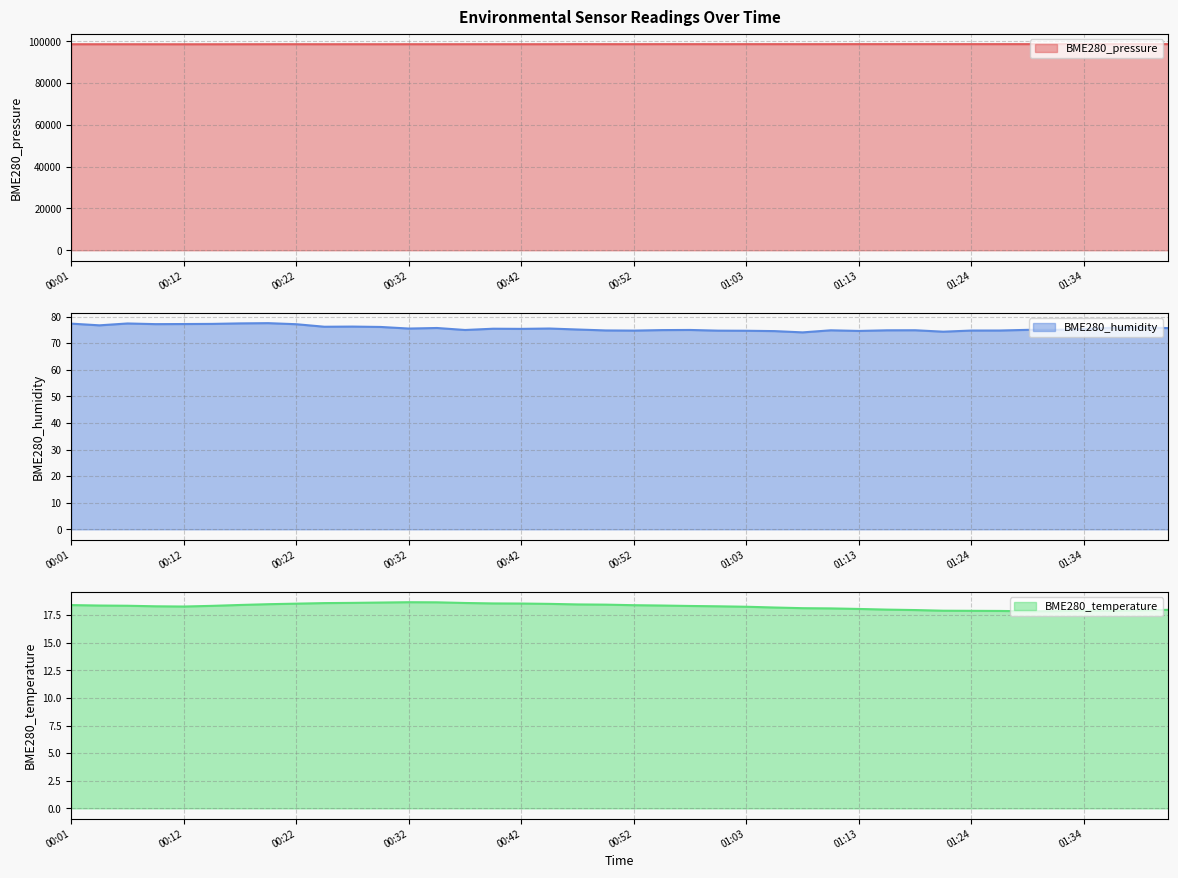

Reading left to right, what are all the values shown in this chart?

BME280_pressure: 00:01=98573.9	00:04=98570.1	00:07=98570.4	00:09=98561.4	00:12=98556.2	00:14=98562.4	00:17=98570.1	00:19=98578.0	00:22=98584.3	00:24=98575.1	00:27=98578.4	00:29=98572.3	00:32=98581.9	00:35=98574.8	00:37=98583.1	00:40=98581.2	00:42=98583.1	00:45=98588.4	00:48=98608.6	00:50=98602.6	00:52=98597.9	00:55=98609.6	00:58=98611.3	01:00=98600.0	01:03=98607.2	01:06=98608.4	01:08=98603.2	01:10=98605.4	01:13=98620.1	01:16=98619.3	01:18=98620.2	01:21=98619.4	01:24=98619.7	01:26=98616.1	01:29=98619.4	01:31=98629.3	01:34=98643.4	01:36=98642.6	01:39=98638.1	01:42=98631.7
BME280_humidity: 00:01=77.3	00:04=76.7	00:07=77.4	00:09=77.1	00:12=77.2	00:14=77.2	00:17=77.4	00:19=77.5	00:22=77.1	00:24=76.2	00:27=76.2	00:29=76.1	00:32=75.5	00:35=75.7	00:37=74.9	00:40=75.4	00:42=75.4	00:45=75.5	00:48=75.1	00:50=74.8	00:52=74.7	00:55=74.9	00:58=75.0	01:00=74.7	01:03=74.7	01:06=74.5	01:08=74.0	01:10=74.8	01:13=74.6	01:16=74.8	01:18=74.8	01:21=74.3	01:24=74.7	01:26=74.7	01:29=75.0	01:31=75.0	01:34=75.3	01:36=75.8	01:39=75.9	01:42=75.7
BME280_temperature: 00:01=18.4	00:04=18.4	00:07=18.4	00:09=18.3	00:12=18.3	00:14=18.3	00:17=18.4	00:19=18.5	00:22=18.5	00:24=18.6	00:27=18.6	00:29=18.6	00:32=18.7	00:35=18.7	00:37=18.6	00:40=18.6	00:42=18.6	00:45=18.5	00:48=18.5	00:50=18.4	00:52=18.4	00:55=18.4	00:58=18.3	01:00=18.3	01:03=18.3	01:06=18.2	01:08=18.1	01:10=18.1	01:13=18.1	01:16=18.0	01:18=18.0	01:21=17.9	01:24=17.9	01:26=17.9	01:29=17.9	01:31=17.9	01:34=17.9	01:36=17.9	01:39=17.9	01:42=18.0